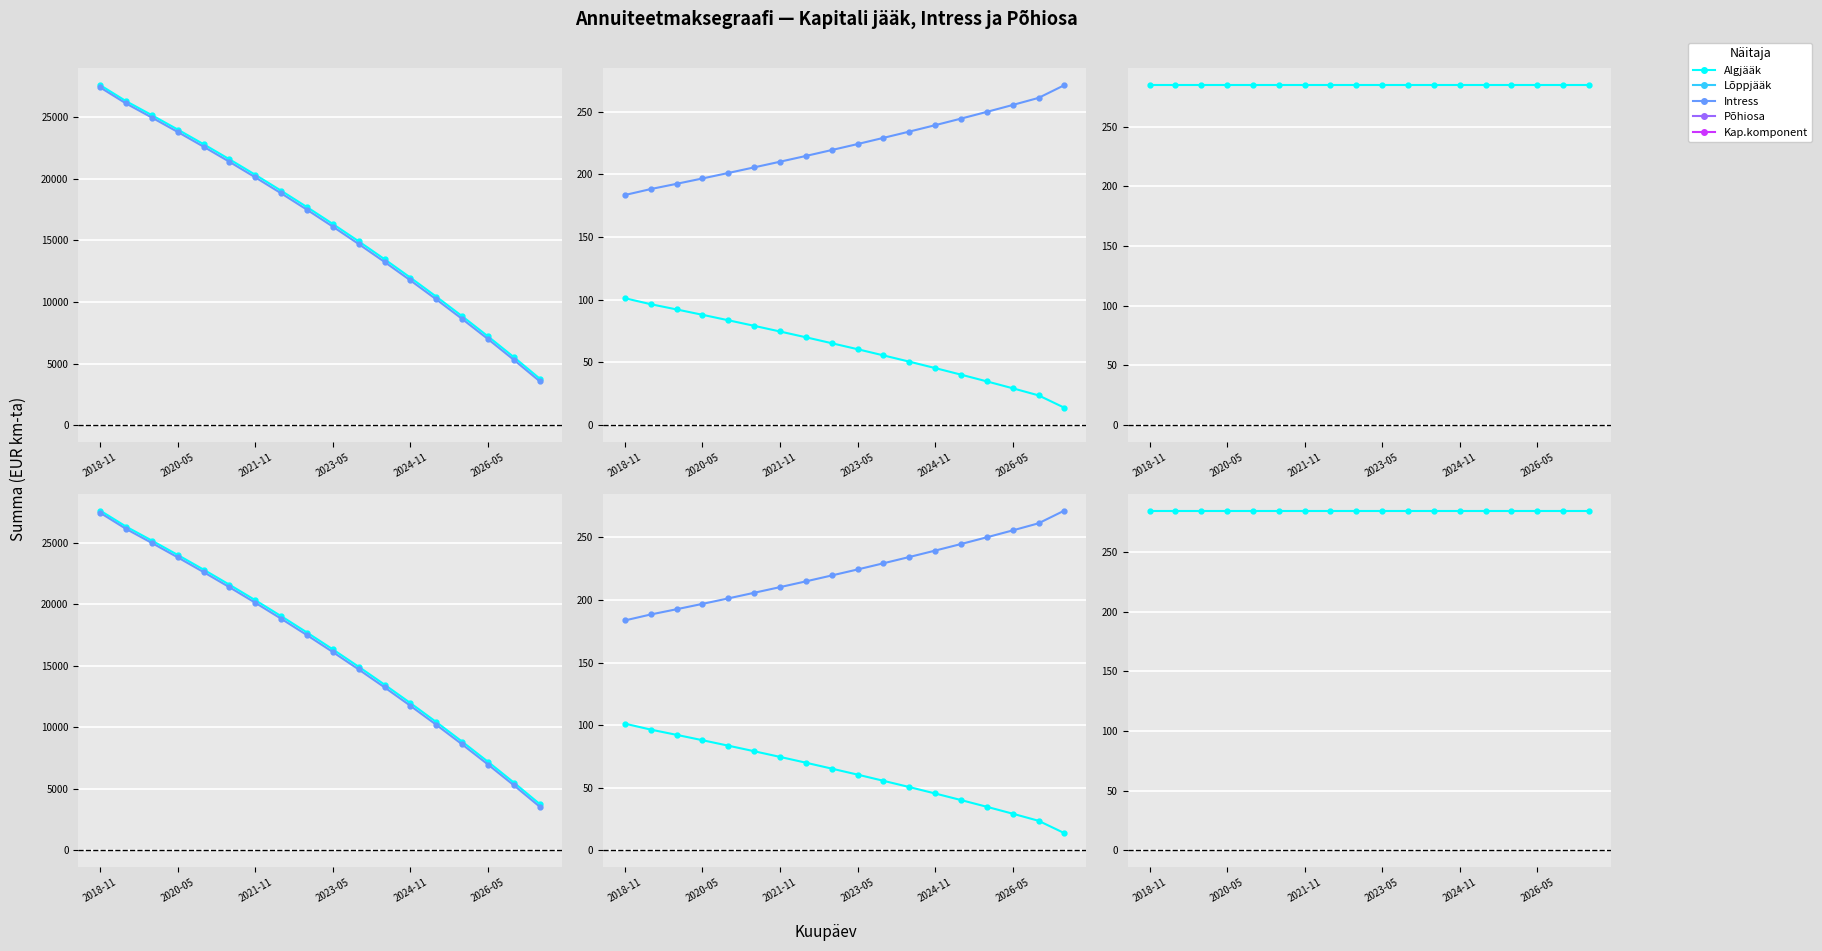

What is the maximum value shown in the chart?

27609.4